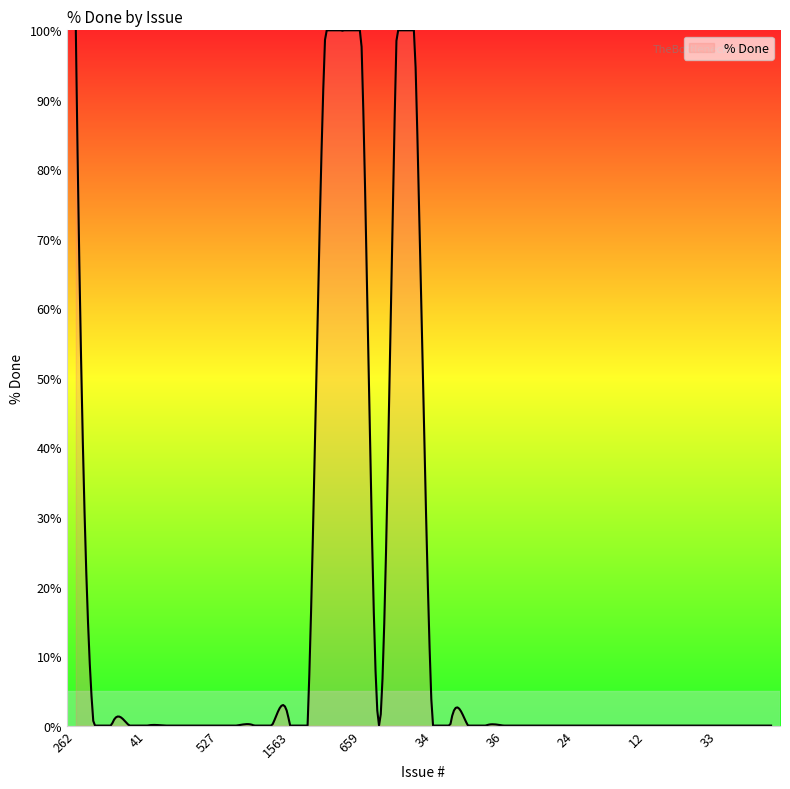

What is the maximum value shown in the chart?

100.0